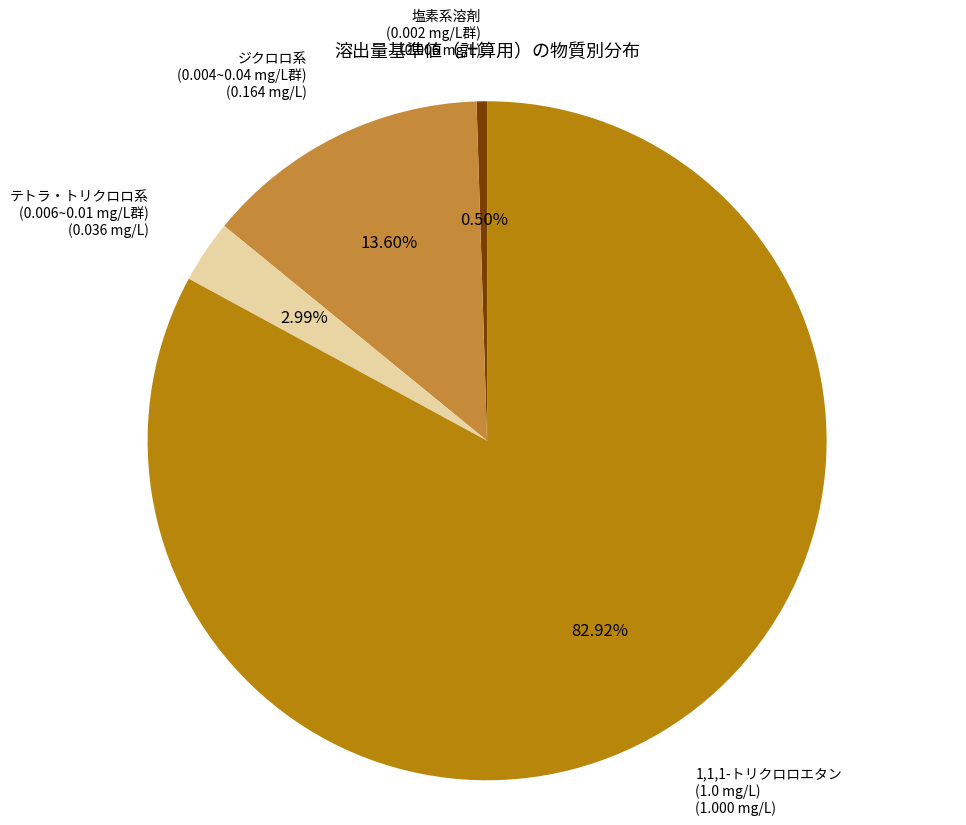

What is the largest slice in the pie chart?

1,1,1-トリクロロエタン (1.0 mg/L)